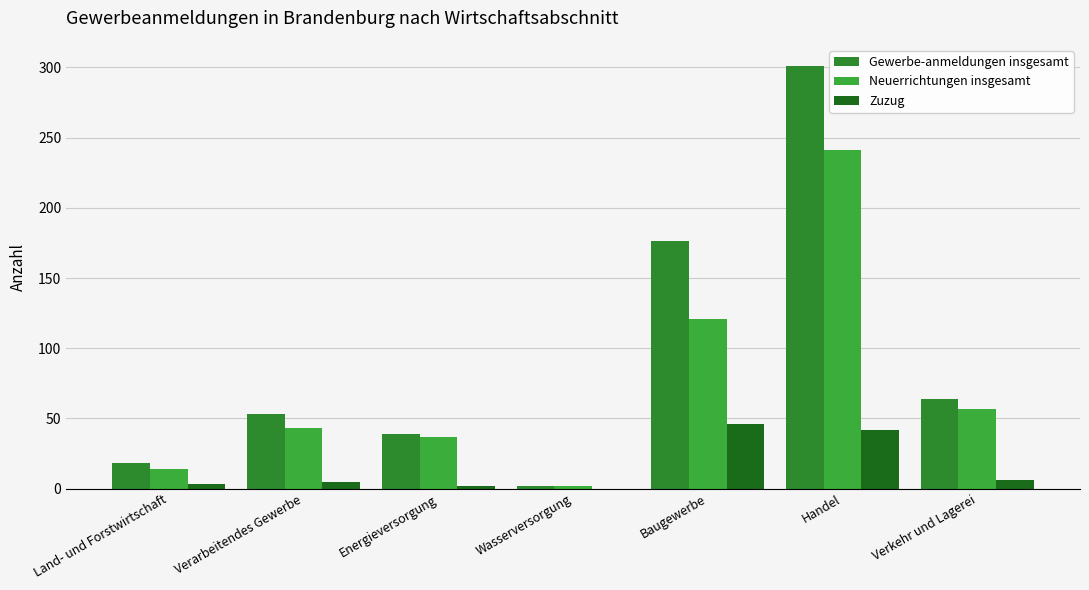

At which category does the chart reach its peak across all series?

Handel